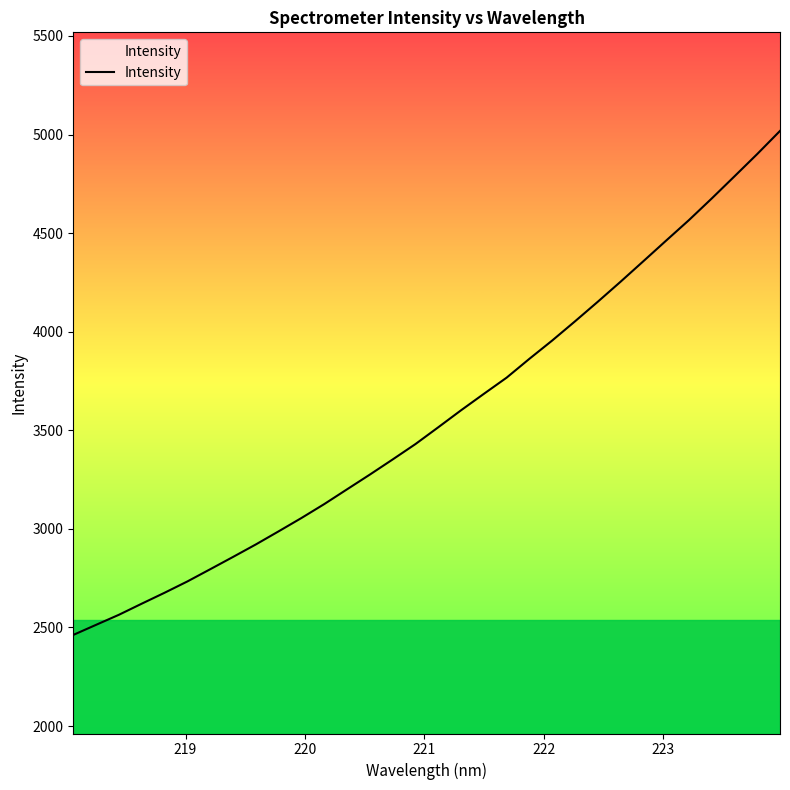

What is the difference between the maximum and minimum values?

2556.3